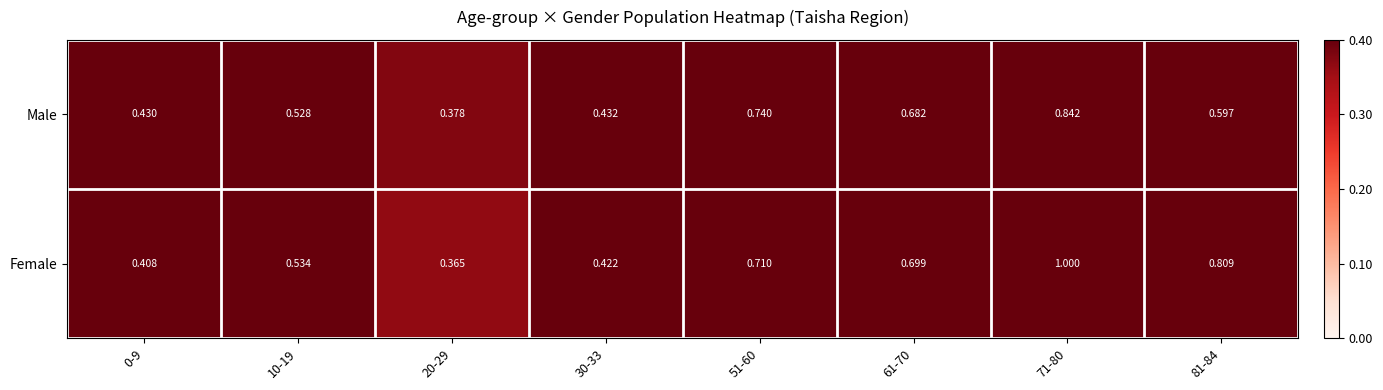

Which series changed the most between 10-19 and 71-80?

Female